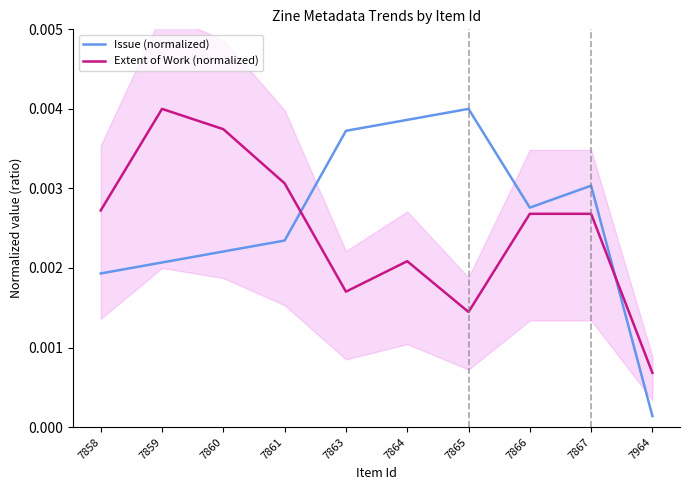

At how many categories does at least one series exceed 0?

10